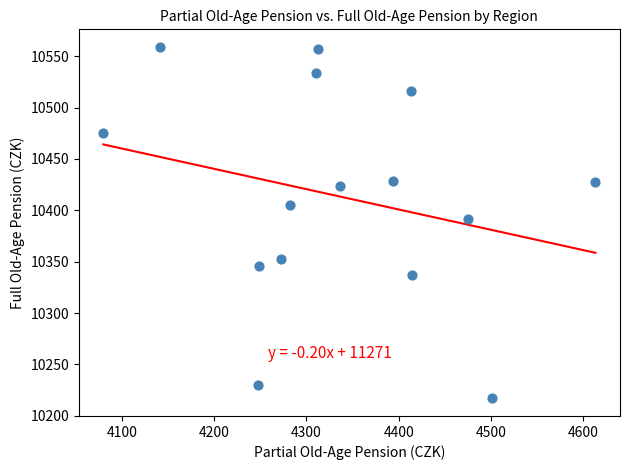

What is the range of Y values (max minus min)?

342